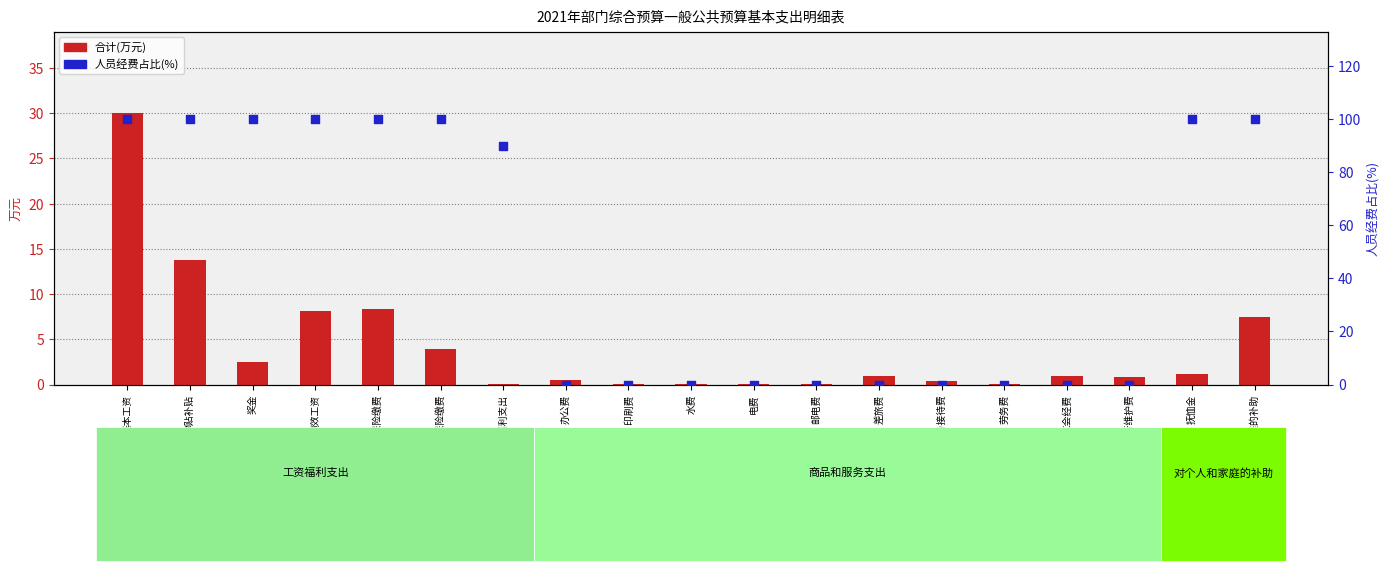

Which series has the largest Y range (max minus min)?

人员经费占比(%)